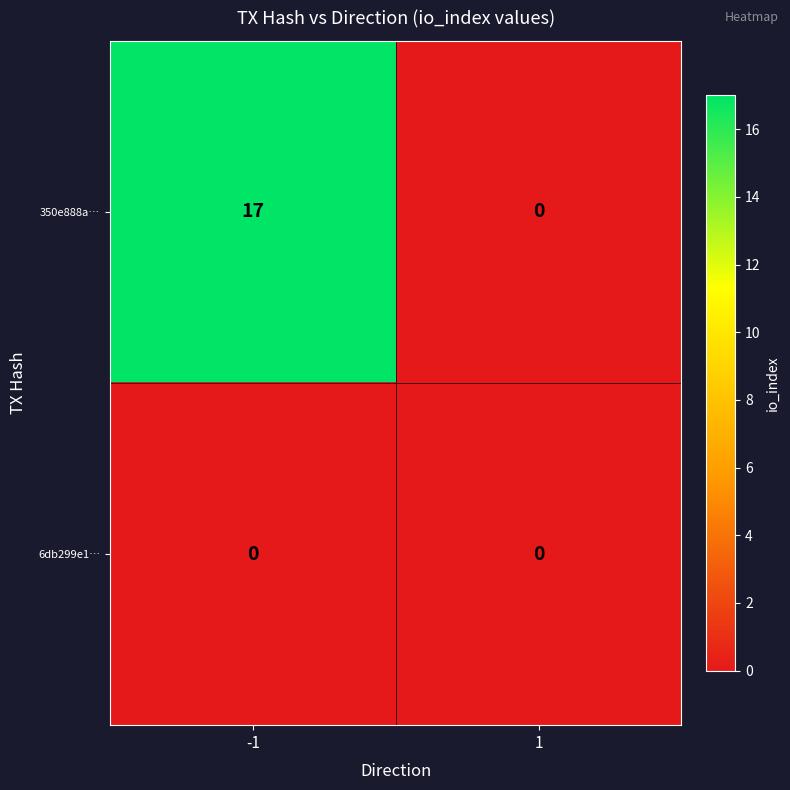

Reading left to right, what are all the values shown in this chart?

350e888a…: -1=17	1=0
6db299e1…: -1=0	1=0